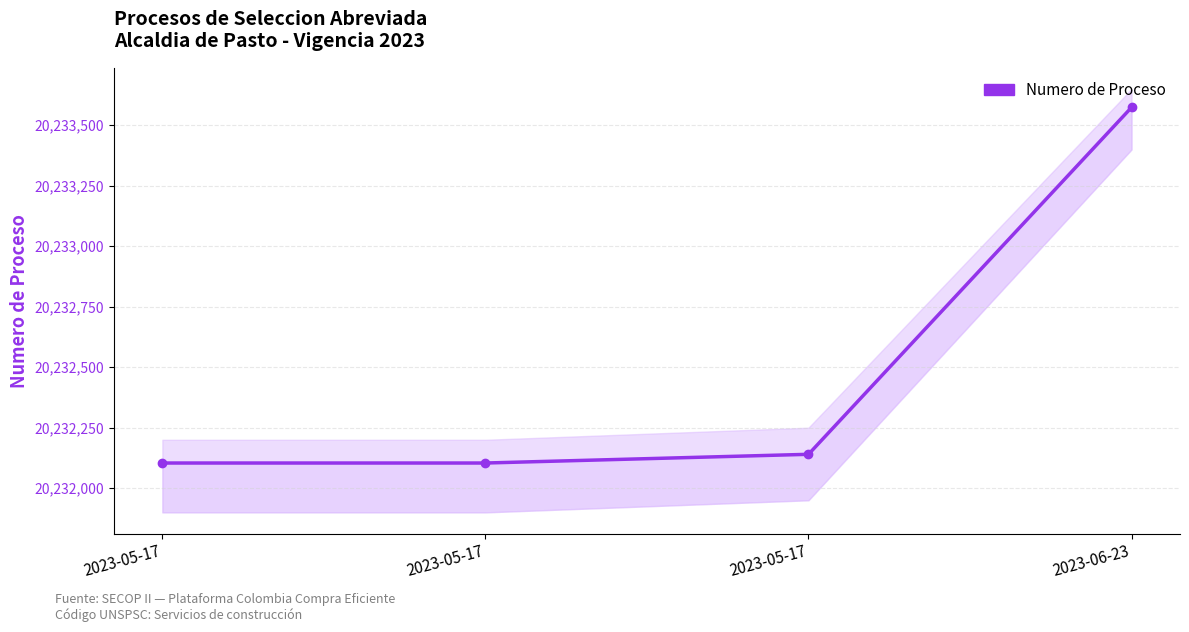

What is the change in value from 2023-05-17 to 2023-05-17?

+36